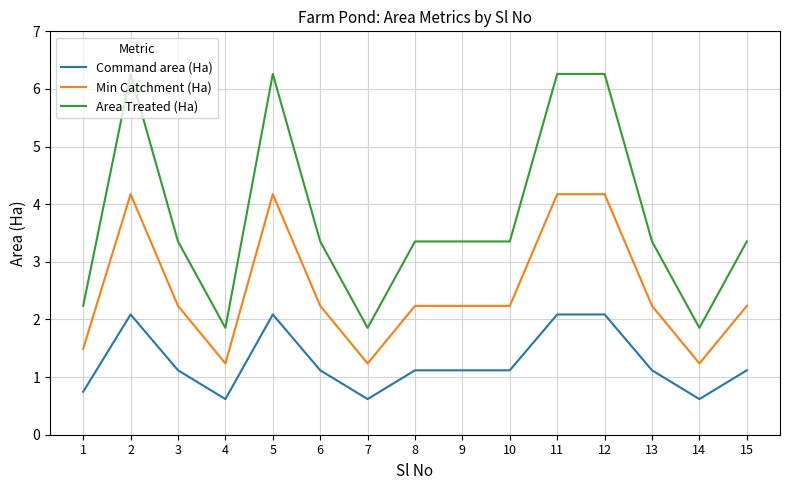

Reading left to right, list all the values displayed in this chart.

Command area (Ha): 1=0.7	2=2.1	3=1.1	4=0.6	5=2.1	6=1.1	7=0.6	8=1.1	9=1.1	10=1.1	11=2.1	12=2.1	13=1.1	14=0.6	15=1.1
Min Catchment (Ha): 1=1.5	2=4.2	3=2.2	4=1.2	5=4.2	6=2.2	7=1.2	8=2.2	9=2.2	10=2.2	11=4.2	12=4.2	13=2.2	14=1.2	15=2.2
Area Treated (Ha): 1=2.2	2=6.3	3=3.4	4=1.9	5=6.3	6=3.4	7=1.9	8=3.4	9=3.4	10=3.4	11=6.3	12=6.3	13=3.4	14=1.9	15=3.4